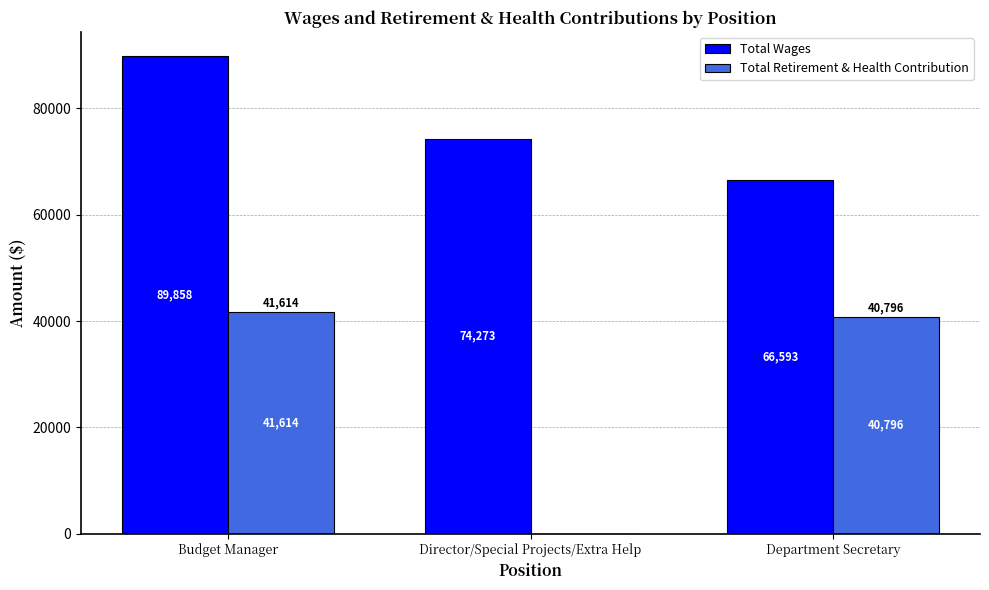

What is the difference between the Total Retirement & Health Contribution values at Director/Special Projects/Extra Help and Department Secretary?

40796